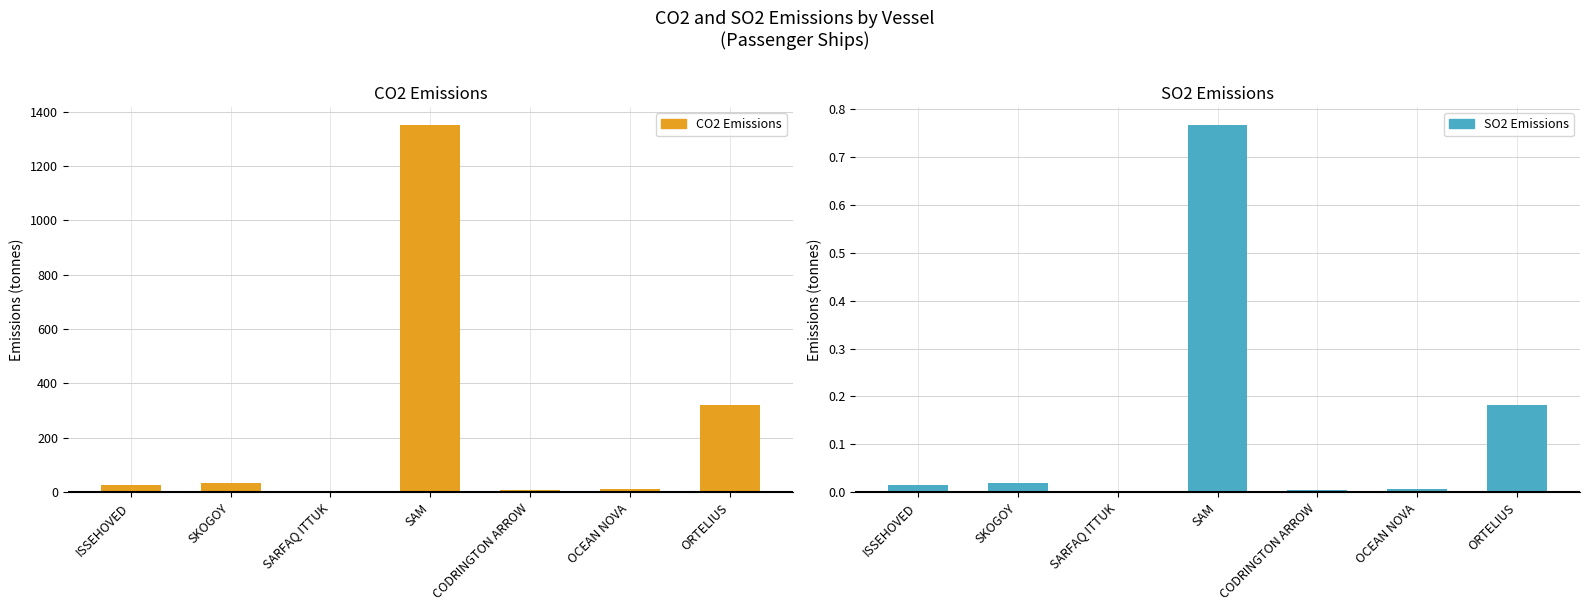

At how many categories does at least one series exceed 231?

2